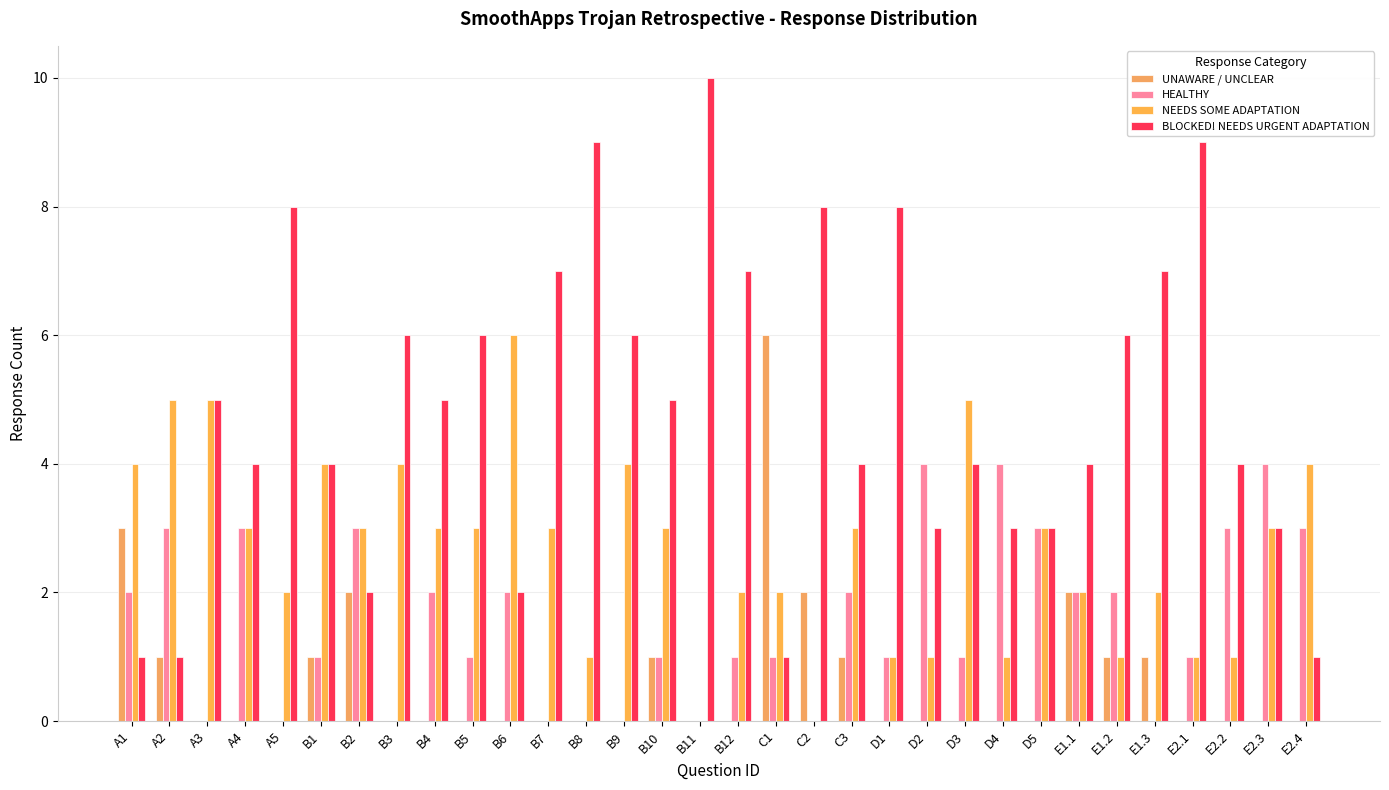

What is the total value across all series at B10?

10